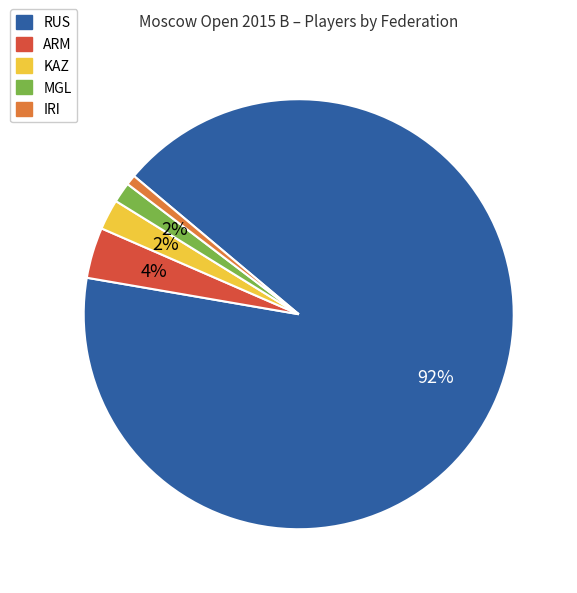

To the nearest percent, what is the difference between the ARM and MGL slice percentages?

2%